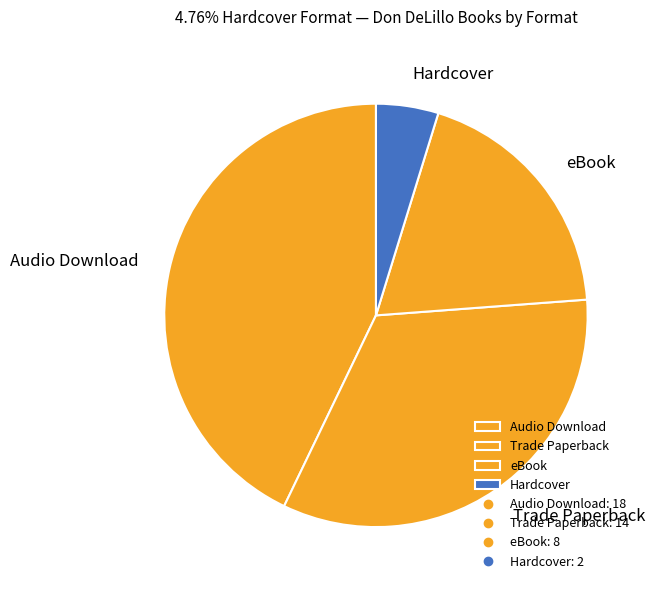

The Hardcover slice represents 5% of the pie. True or false?

True